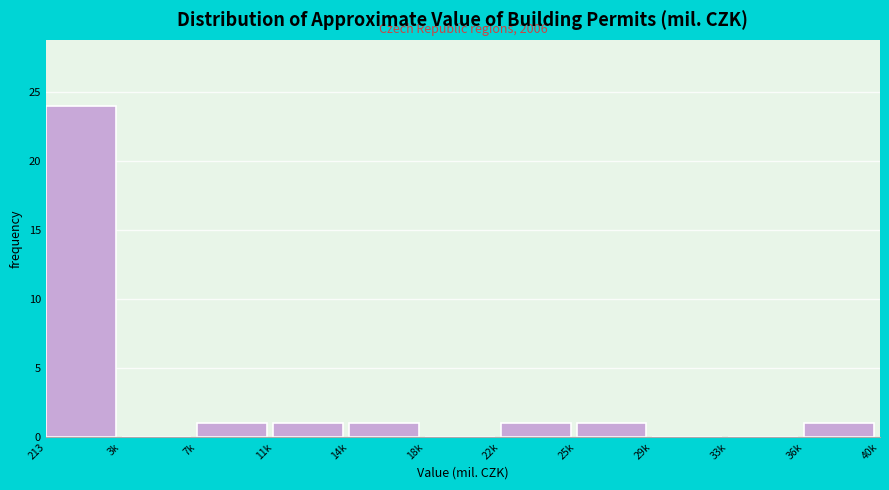

Reading right to left, what are all the values shown in this chart?

36k=1	33k=0	29k=0	25k=1	22k=1	18k=0	14k=1	11k=1	7k=1	3k=0	213=24